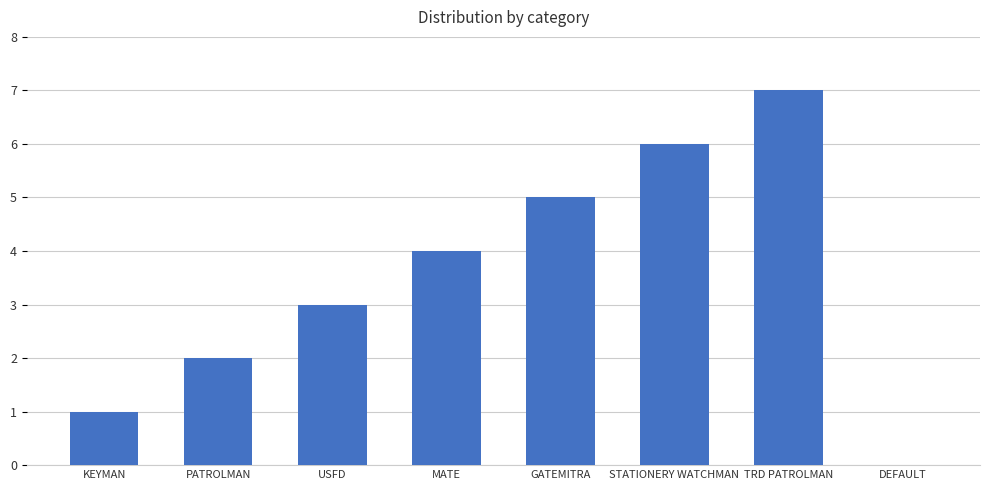

Which has a higher value, STATIONERY WATCHMAN or GATEMITRA?

STATIONERY WATCHMAN